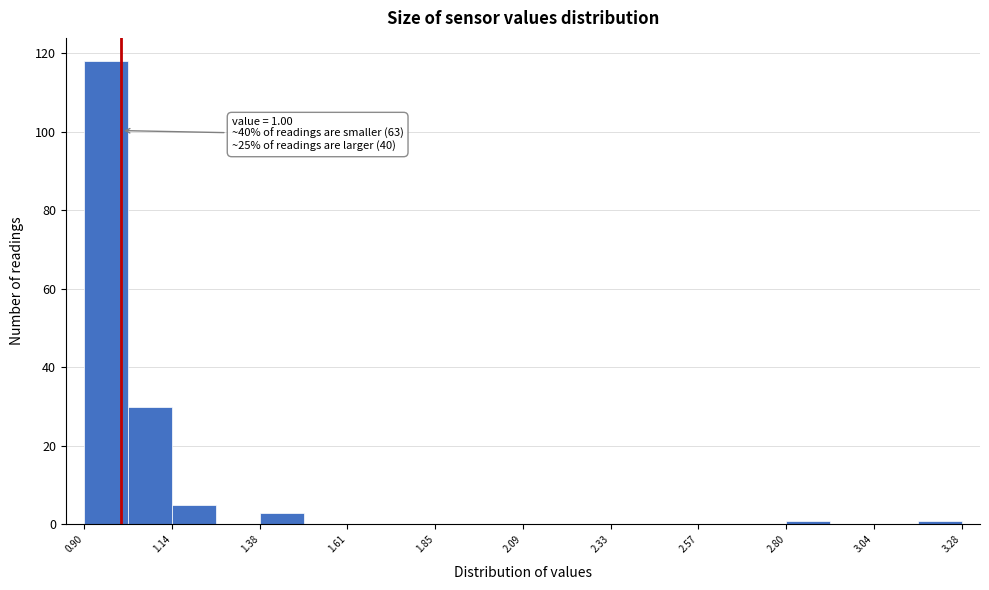

Around what value on the x-axis is the tallest bar? Give the approximate position of its centre, as read against the axis.

0.95